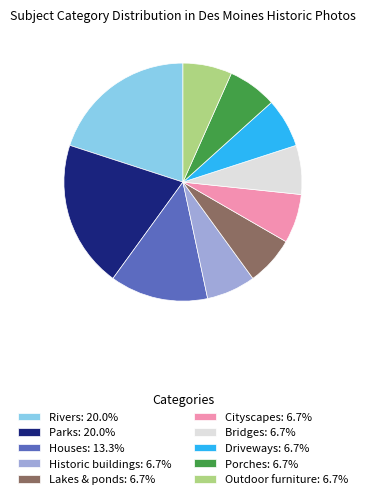

Combined, do Lakes & ponds and Historic buildings account for over 50%?

No